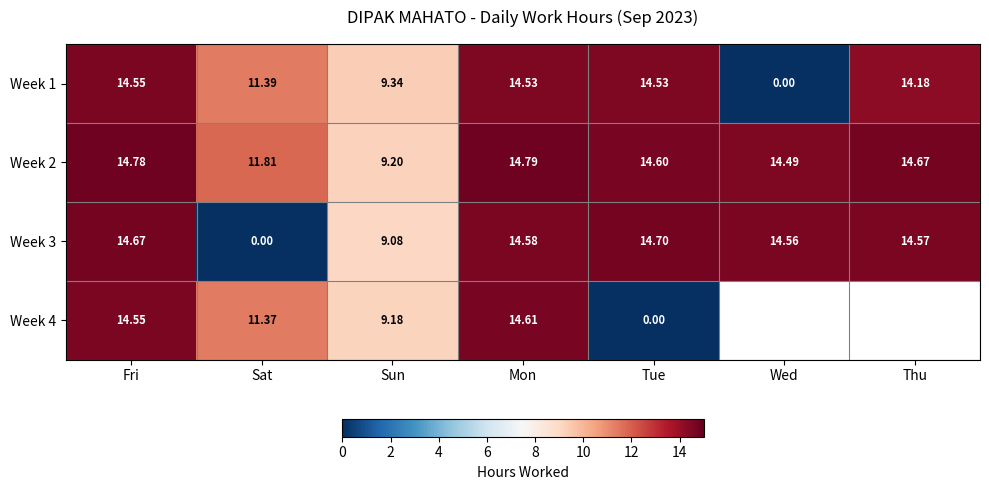

Where does the Week 1 series first go above 14?

Fri